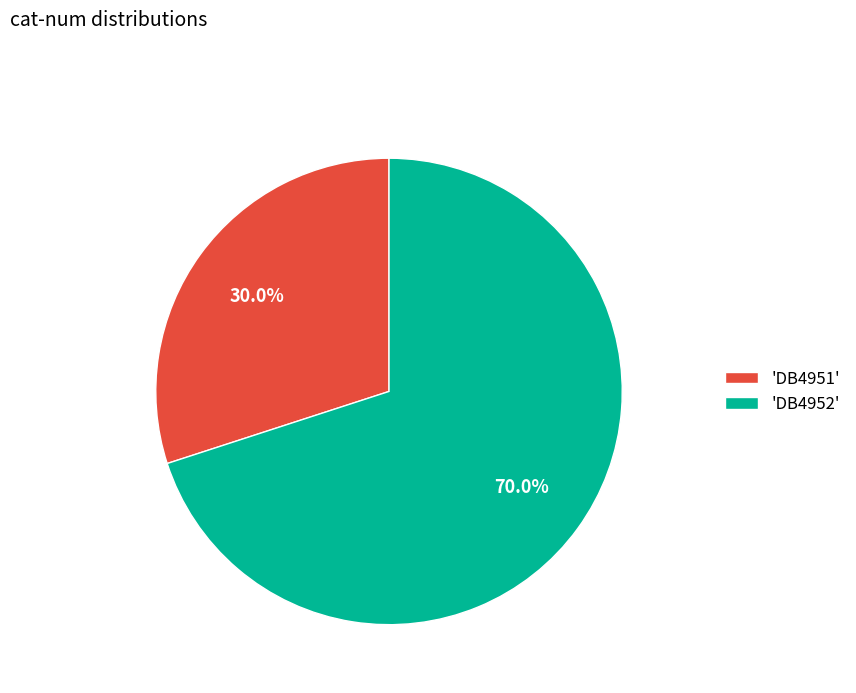

Which has a higher value, 'DB4952' or 'DB4951'?

'DB4952'